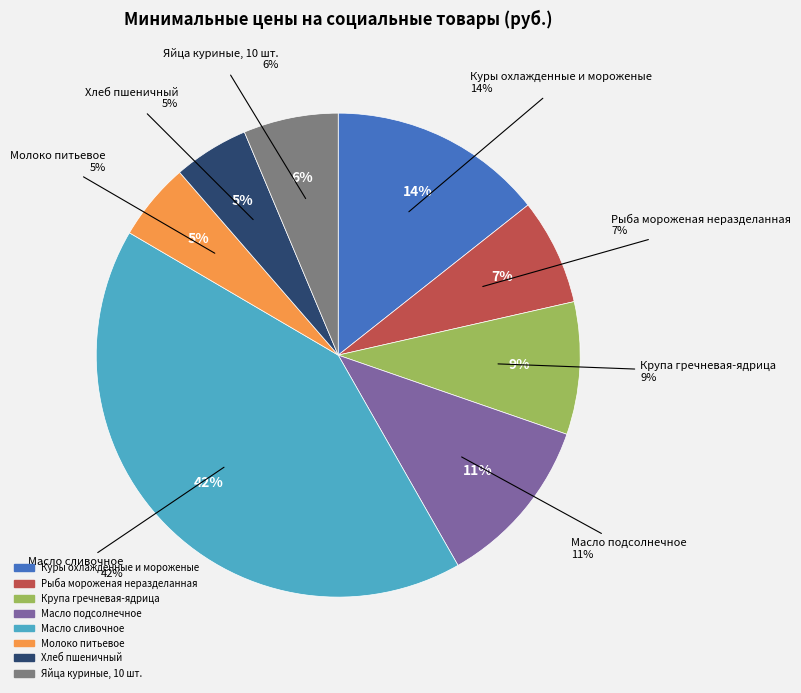

Is there any slice that represents more than half of the pie?

No